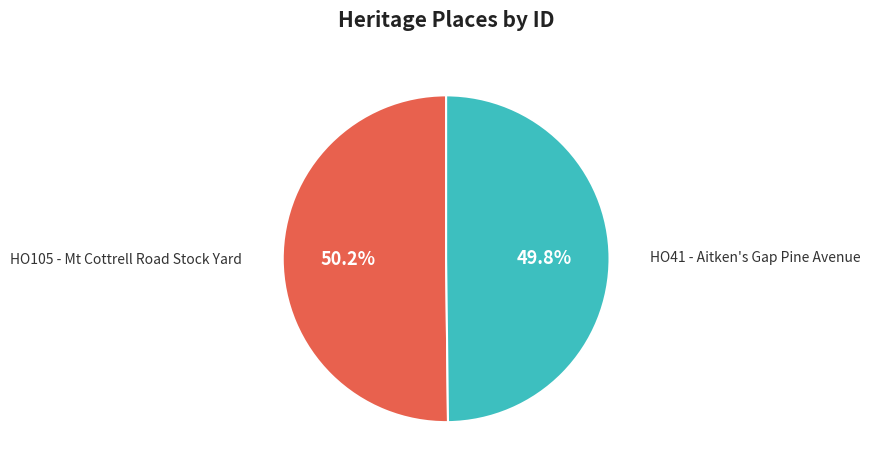

Approximately how many times larger is the value at HO105 - Mt Cottrell Road Stock Yard compared to HO41 - Aitken's Gap Pine Avenue?

1.0